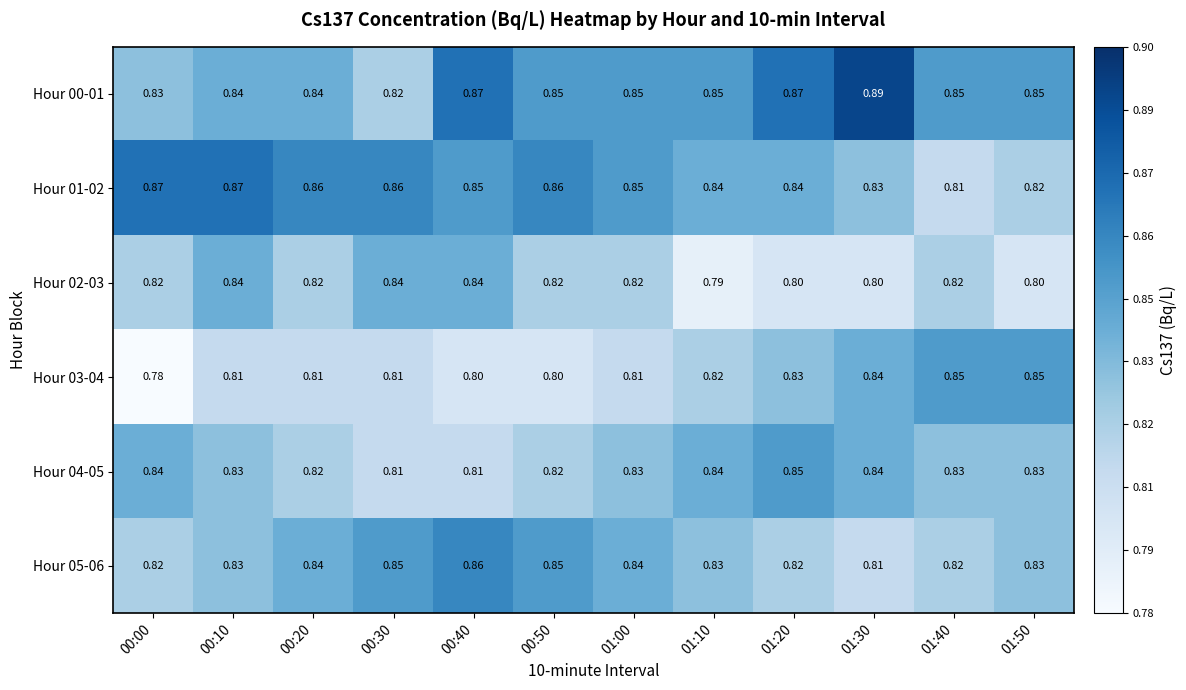

Is the value of Hour 00-01 at 00:30 greater than the value of Hour 01-02 at 01:20?

No